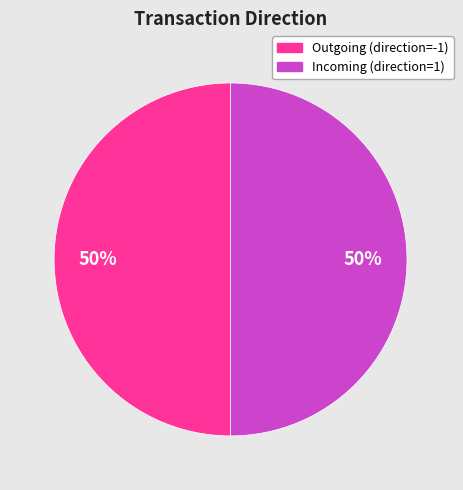

To the nearest percent, what is the average slice percentage?

50%